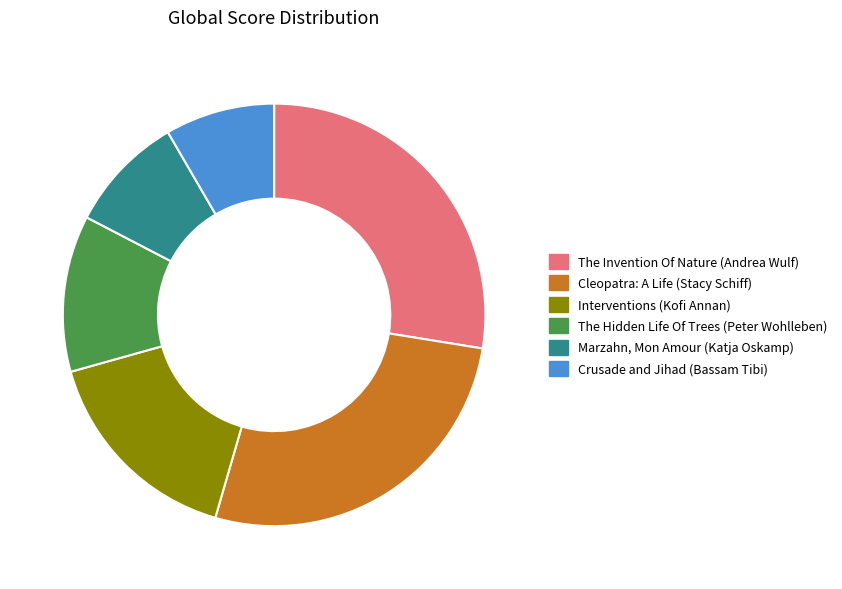

Do Cleopatra: A Life (Stacy Schiff) and Marzahn, Mon Amour (Katja Oskamp) together represent more than half of the pie?

No